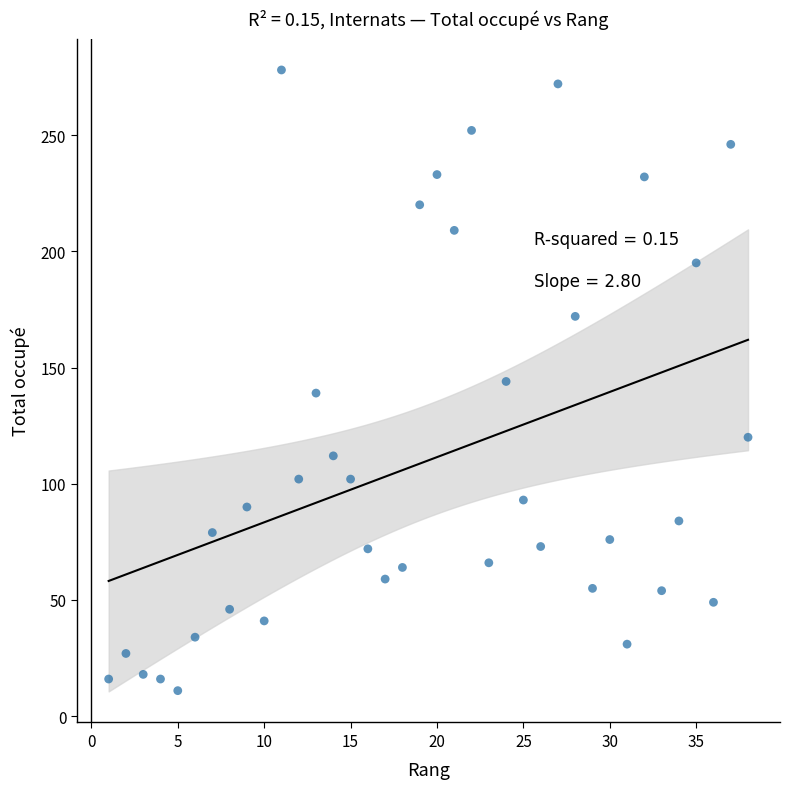

What is the range of Y values (max minus min)?

267